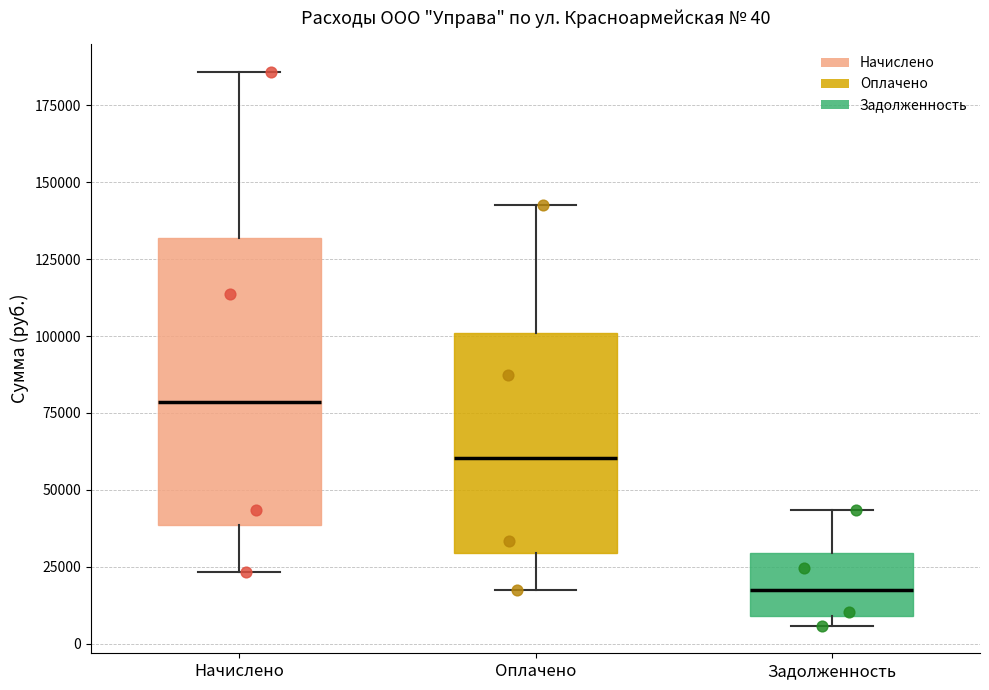

Comparing the boxes themselves (not the whiskers), which one is the tallest?

Начислено